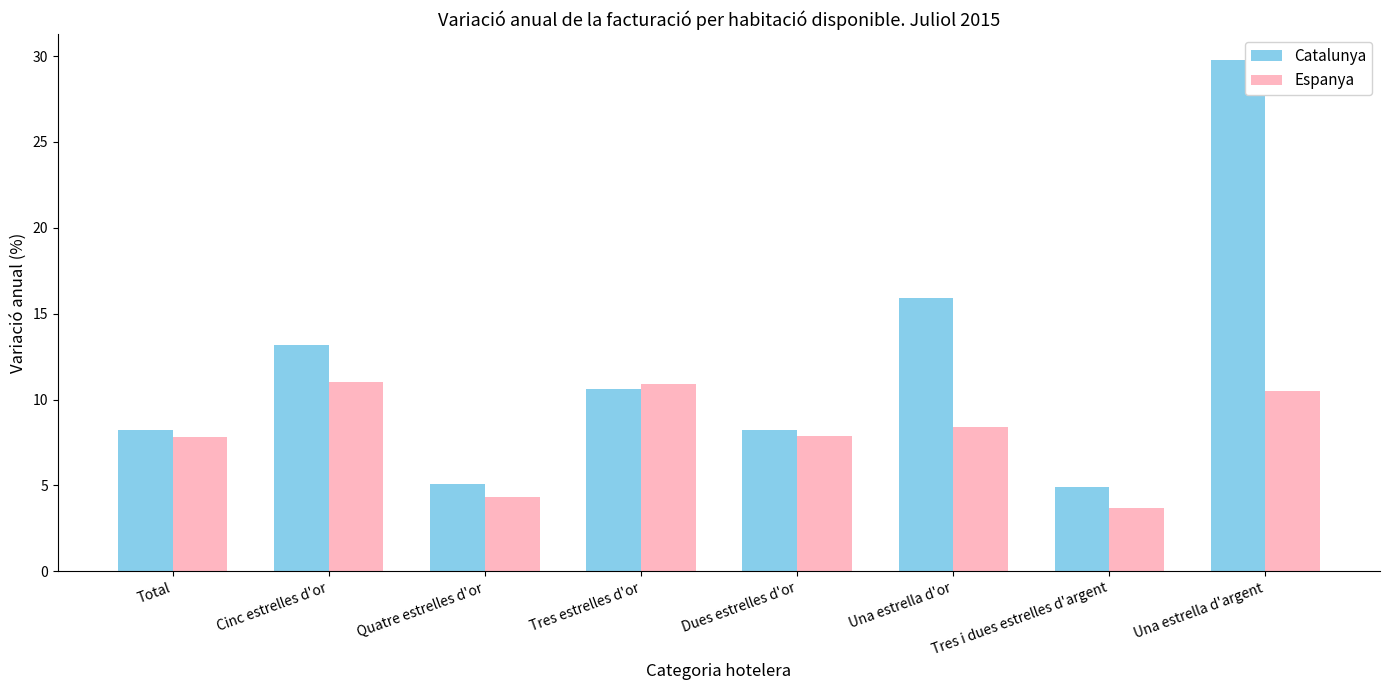

Rank the series by their maximum value, from lowest to highest.

Espanya, Catalunya